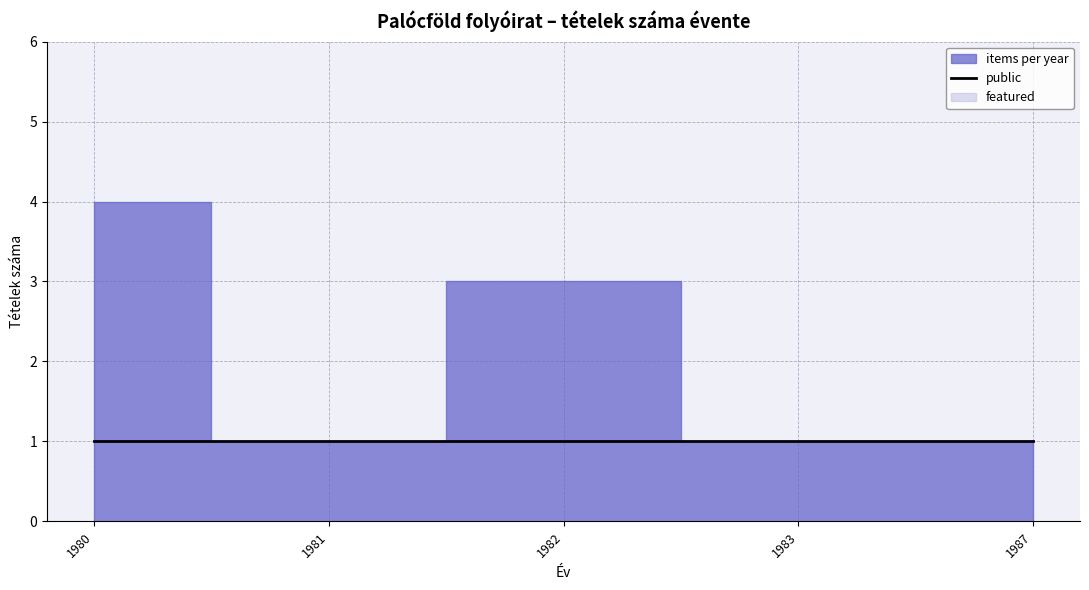

Rank the series at 1982 from highest to lowest value.

items per year, public, featured